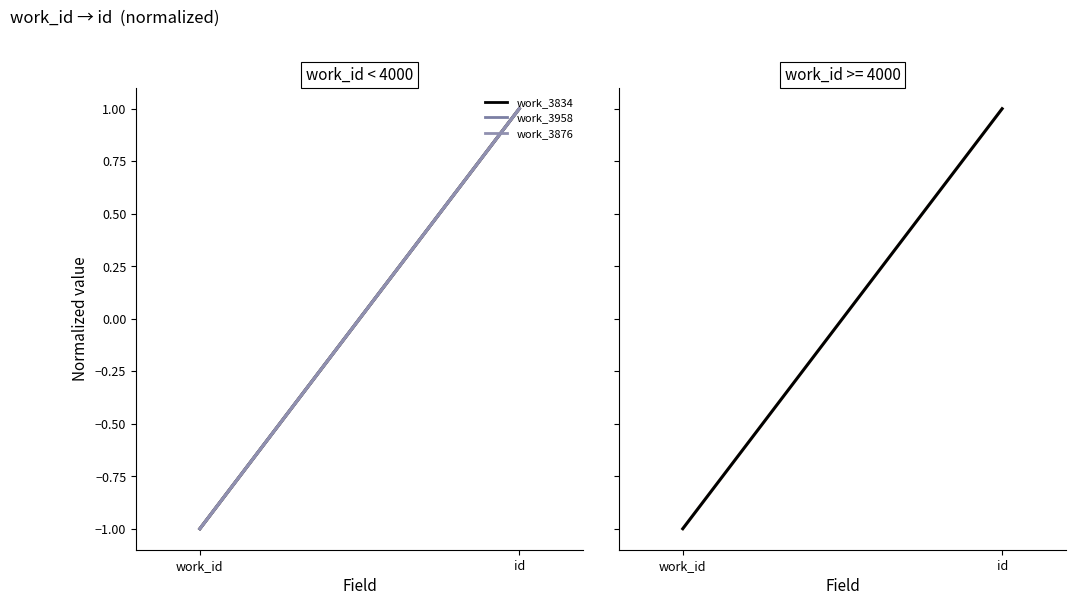

What is the approximate value of work_3834 at work_id?

-1